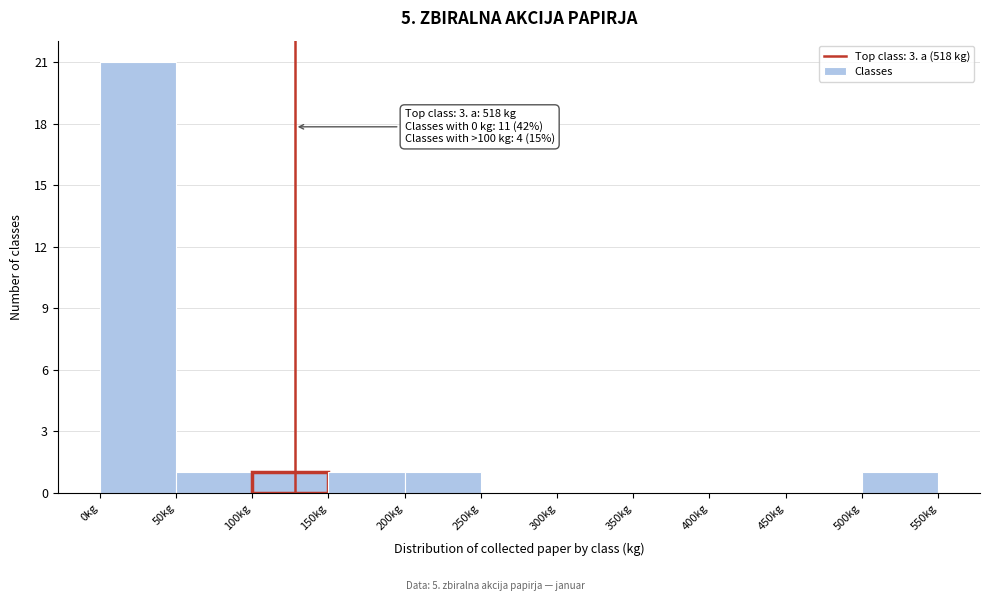

Which range on the x-axis has the tallest bar?

0 to 50